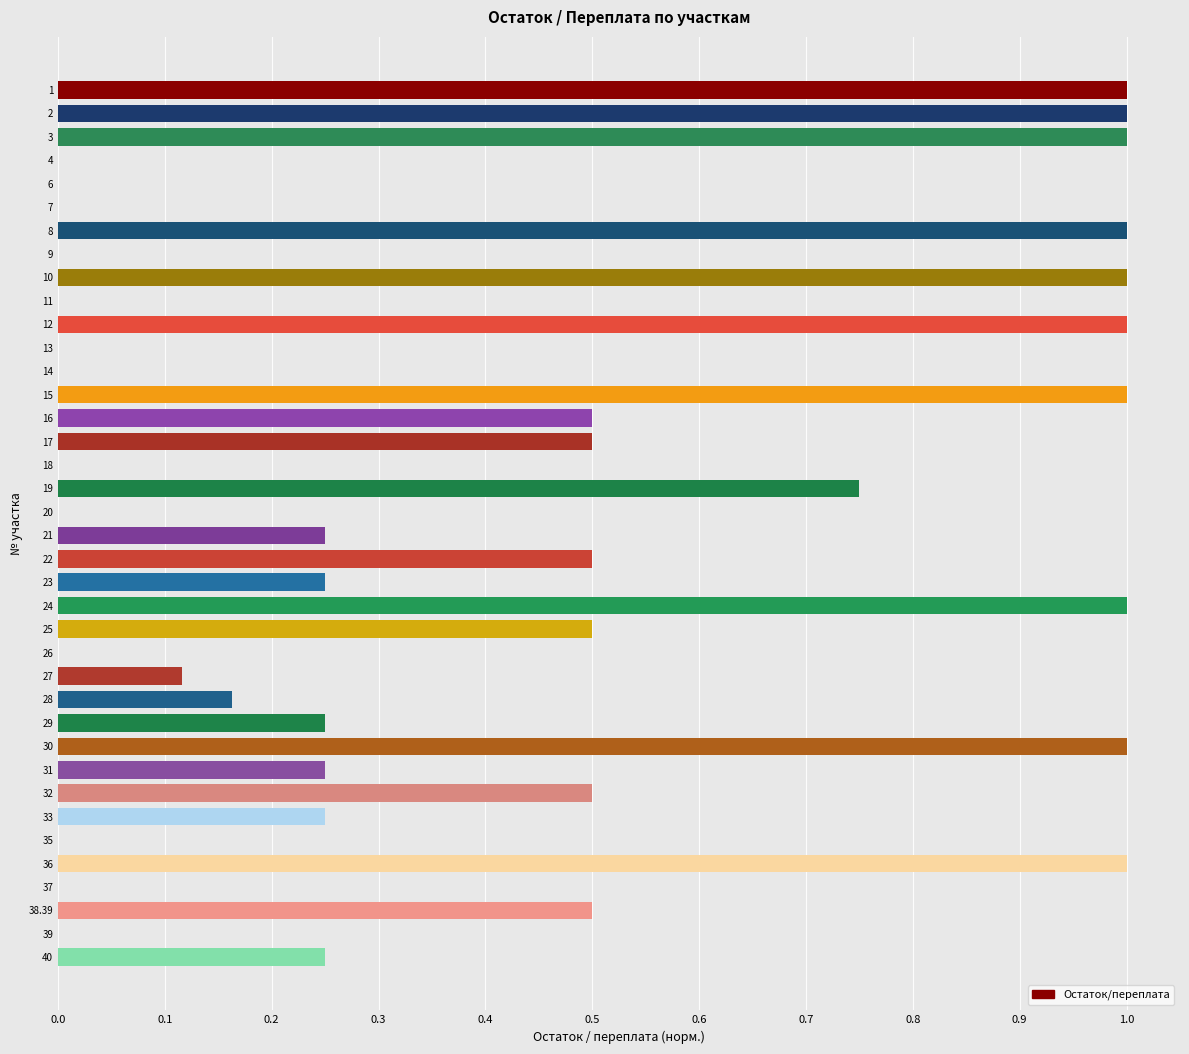

What is the sum of the values at 2 and 37?

1.0